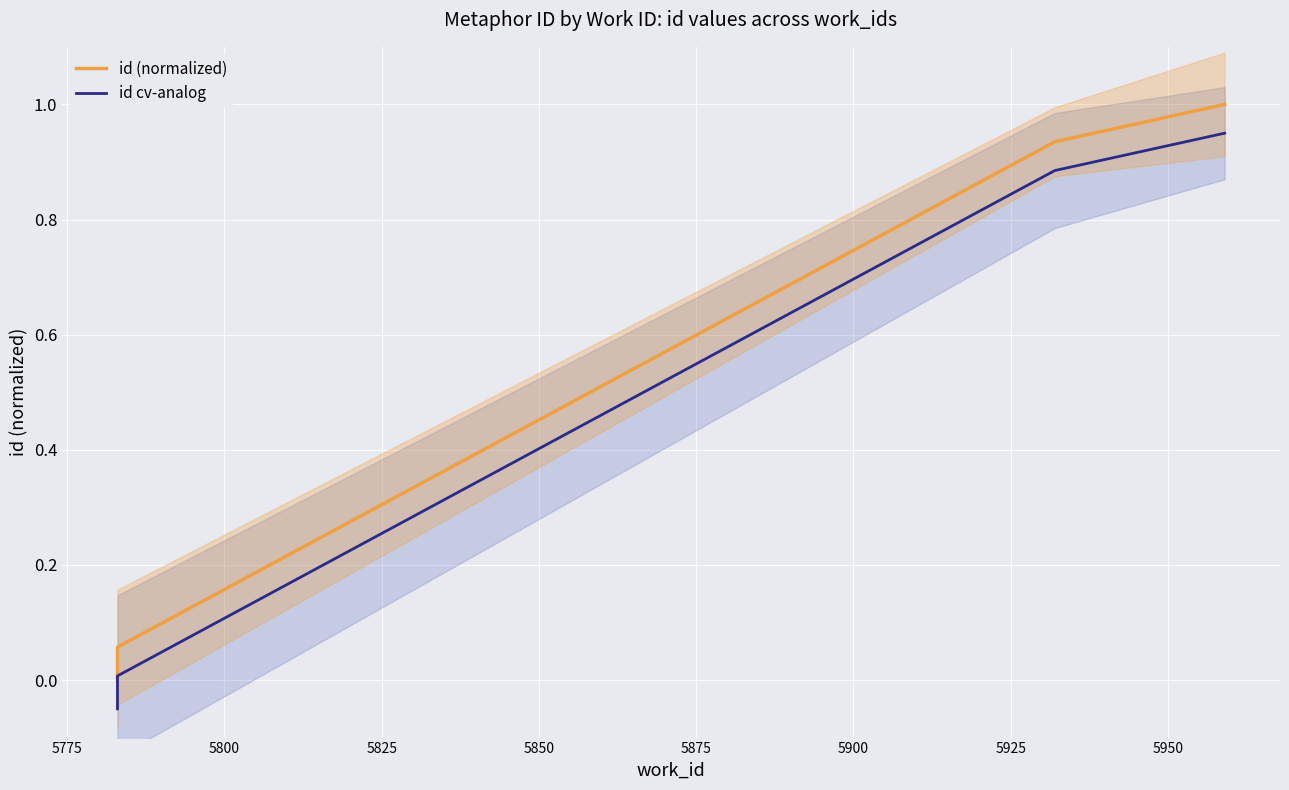

How many lines are shown in the chart?

2